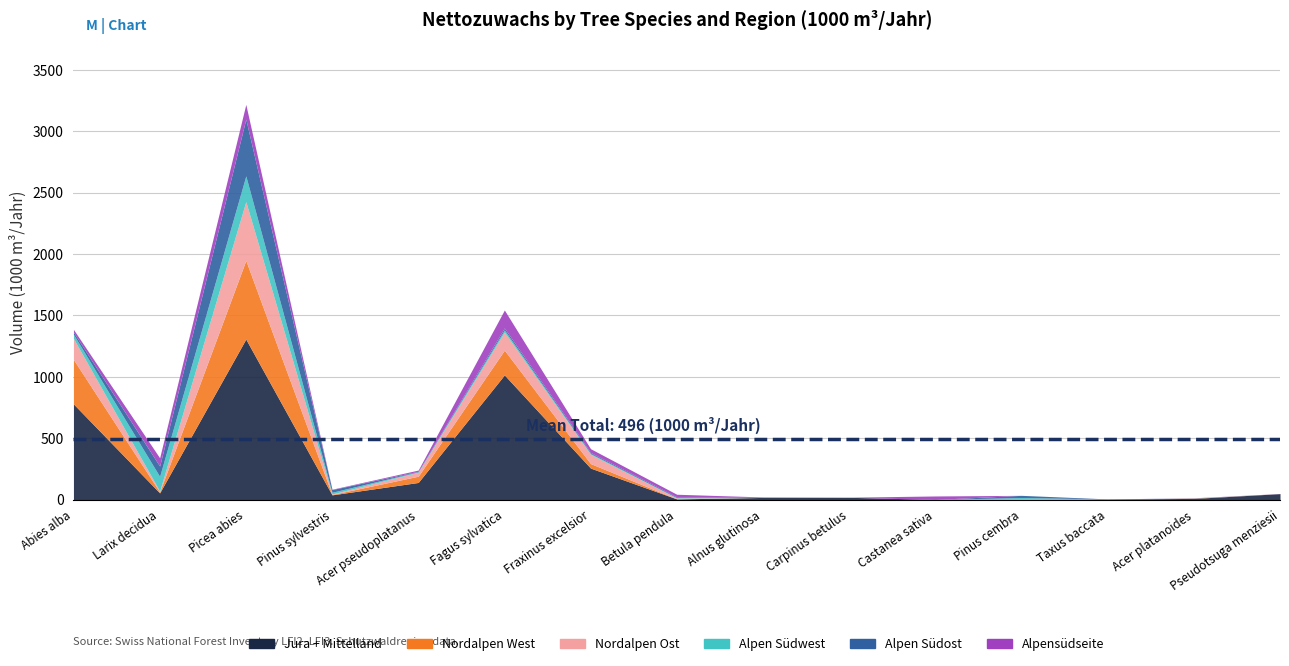

How many lines are shown in the chart?

6